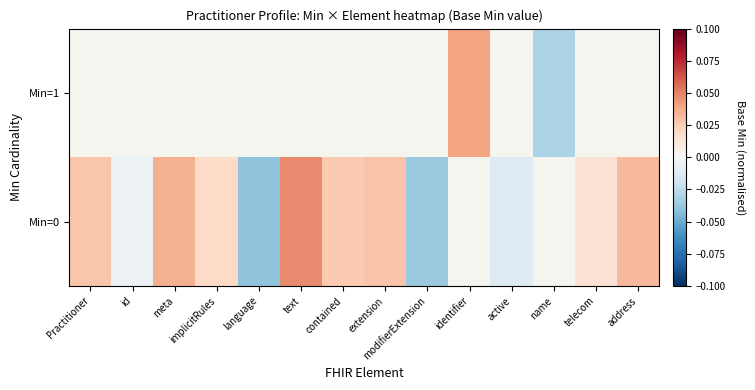

What is the difference between the Min=0 values at modifierExtension and extension?

0.1